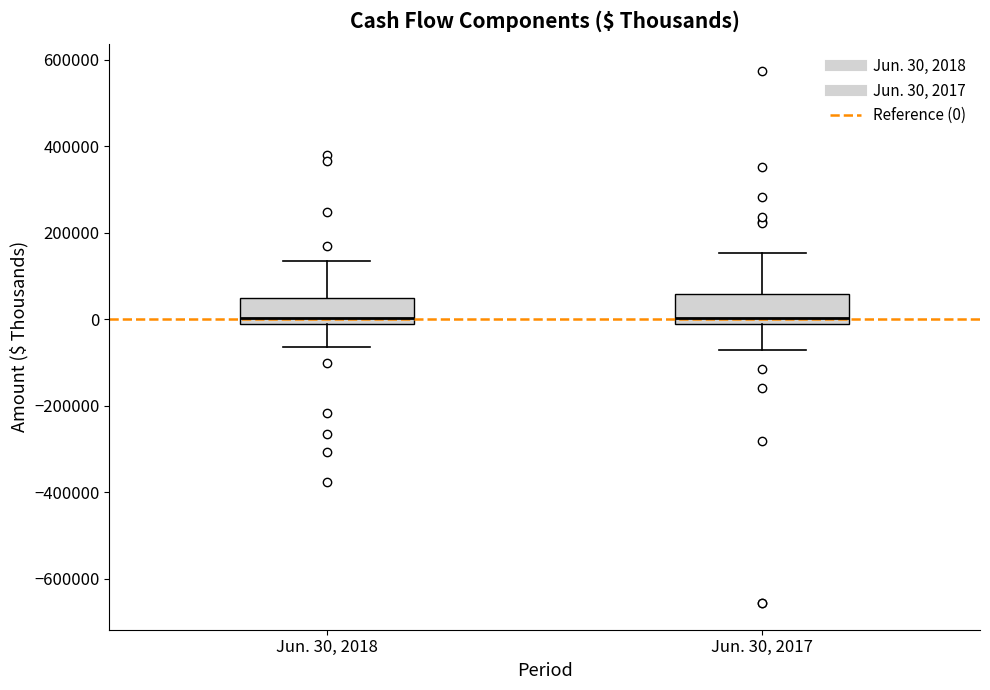

Reading left to right, transcribe this box plot: for each box, give where its median line is, the range the box spans, and where its two whiskers end, as read against the y-axis. The values are not printed on the chart, so give them approximately, as read against the axis.

Jun. 30, 2018: median 0 (just above the box's lower edge), box 0 to 60000, whiskers -60000 to 140000
Jun. 30, 2017: median 0, box -20000 to 60000, whiskers -80000 to 160000